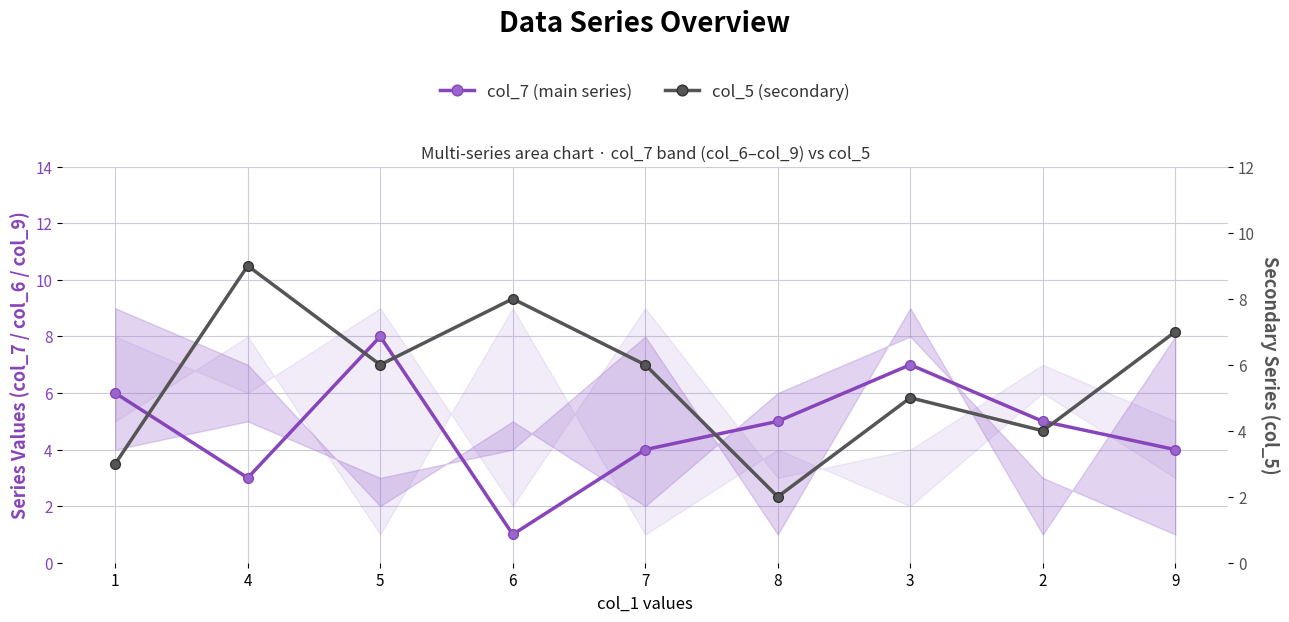

At which category does col_5 (secondary) reach its first local peak?

4